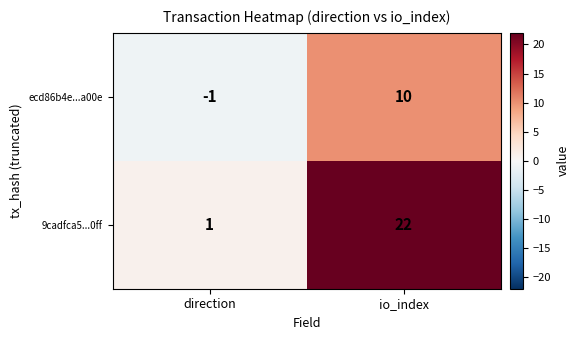

How many data points in 9cadfca5...0ff are less than 22?

1